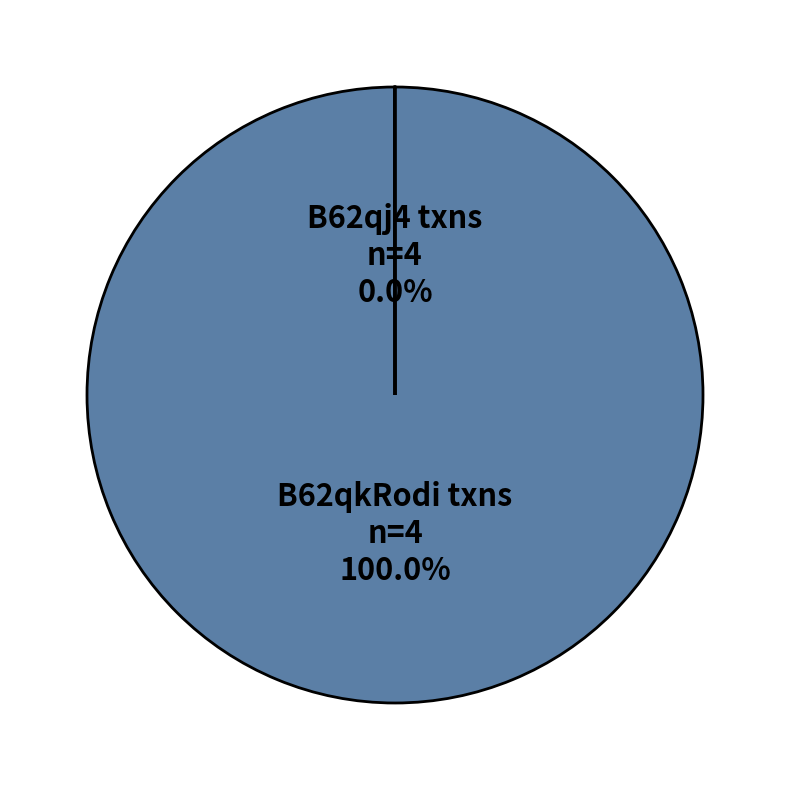

Which category has the biggest portion of the pie?

B62qkRodi txns